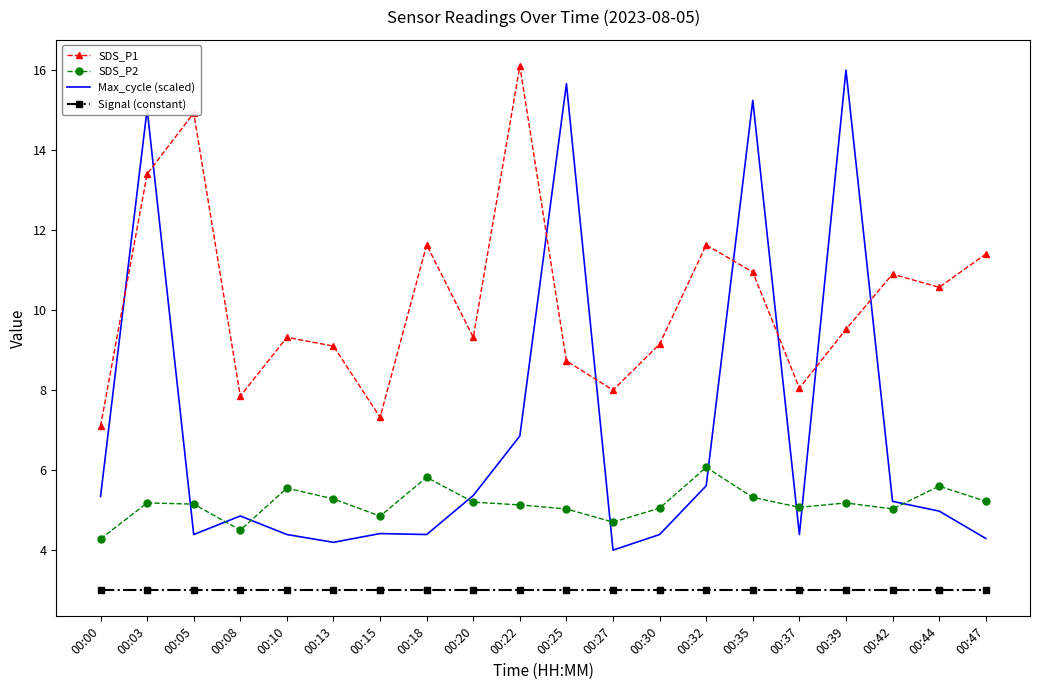

True or false: SDS_P1 and Signal (constant) cross at least once.

False